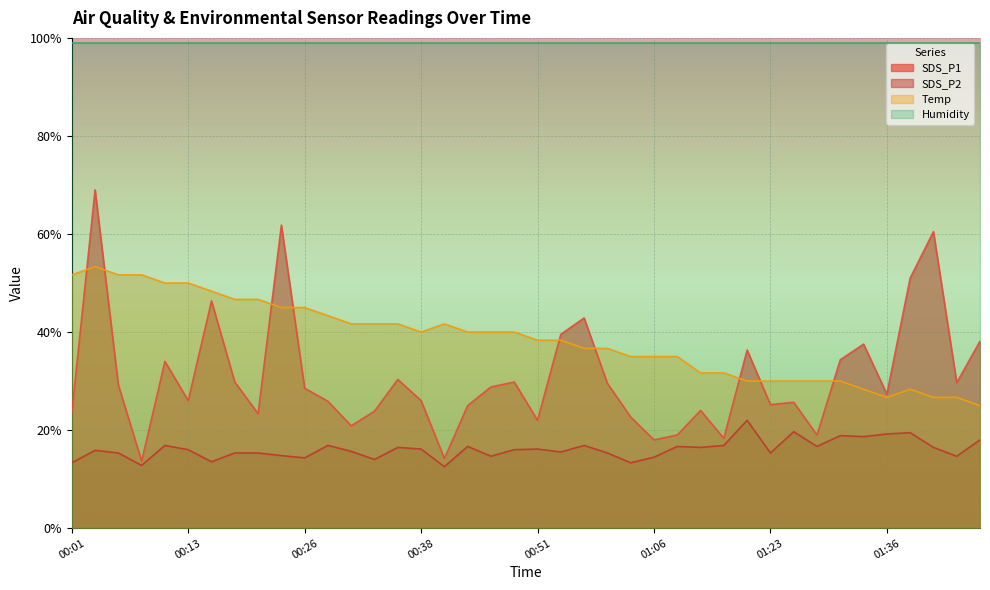

What is the minimum value shown in the chart?

12.5